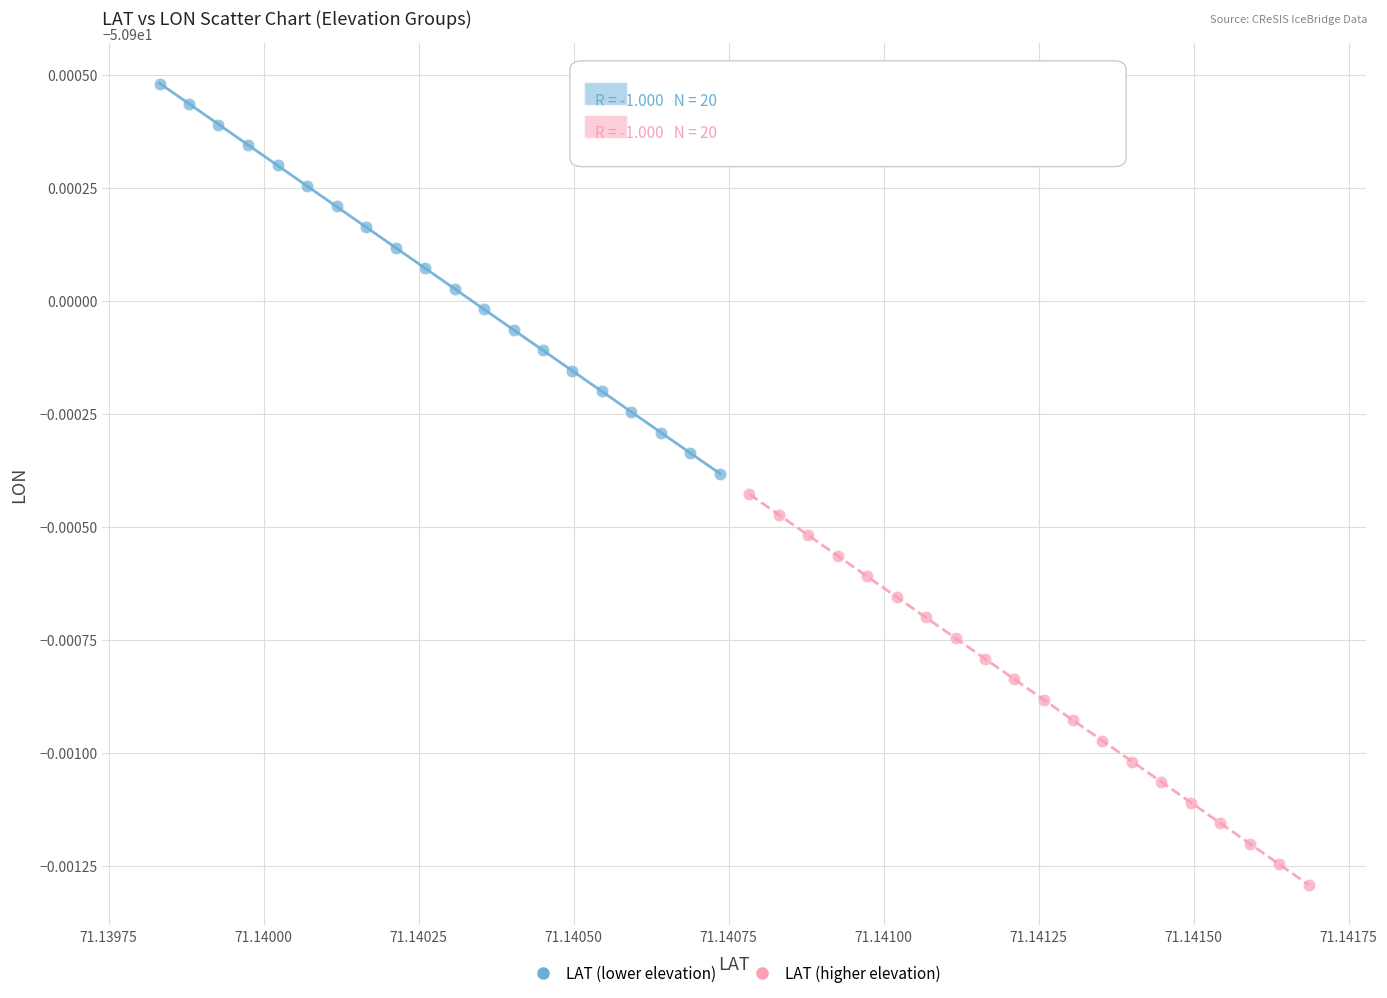

Which series has the widest spread of Y values?

LAT (higher elevation)